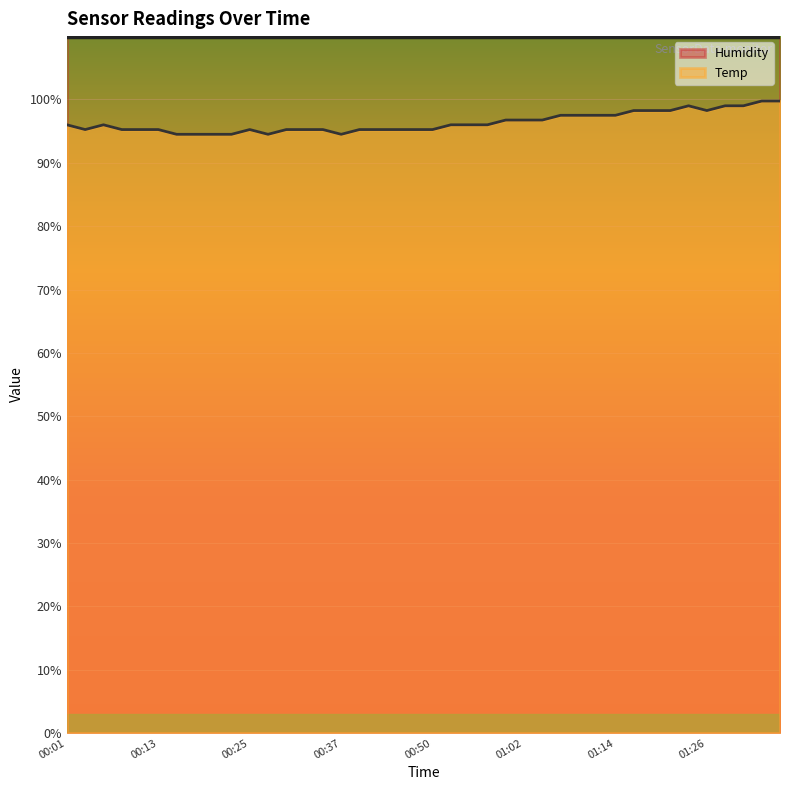

The value at 00:03 is 95.2. True or false?

True